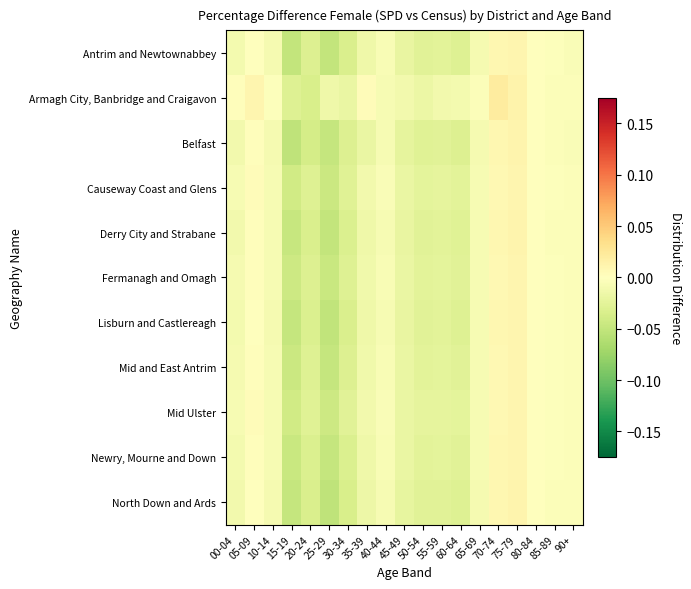

Which series has the largest total across all categories?

Armagh City, Banbridge and Craigavon